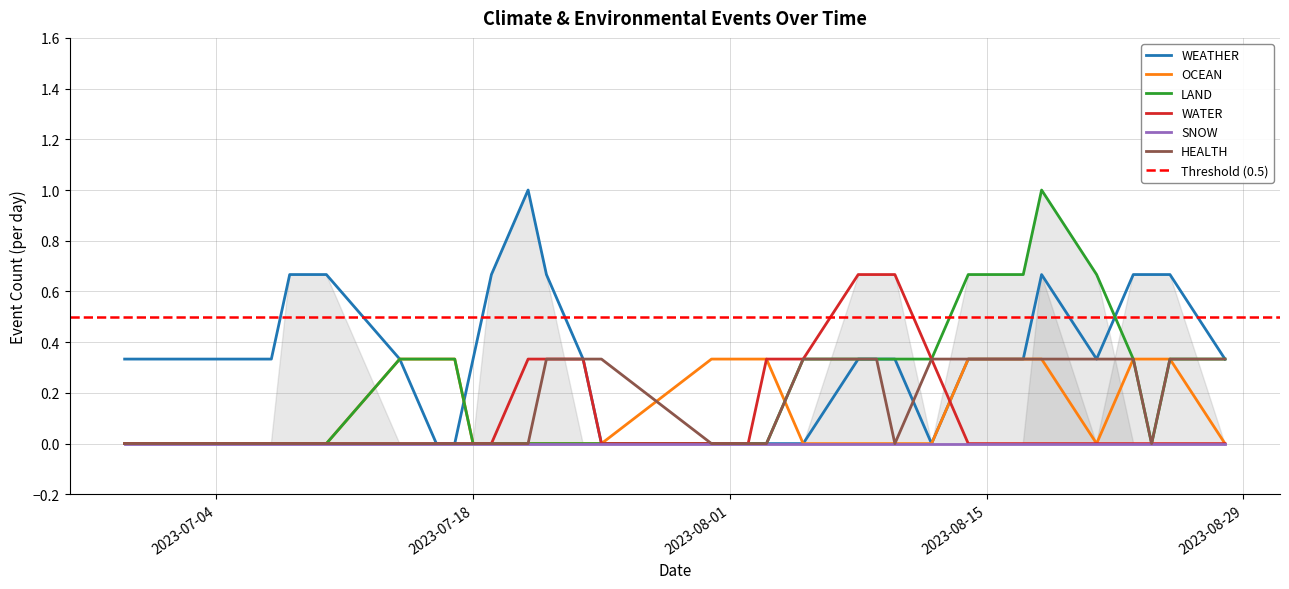

At which label is LAND closest to 0?

2023-06-29